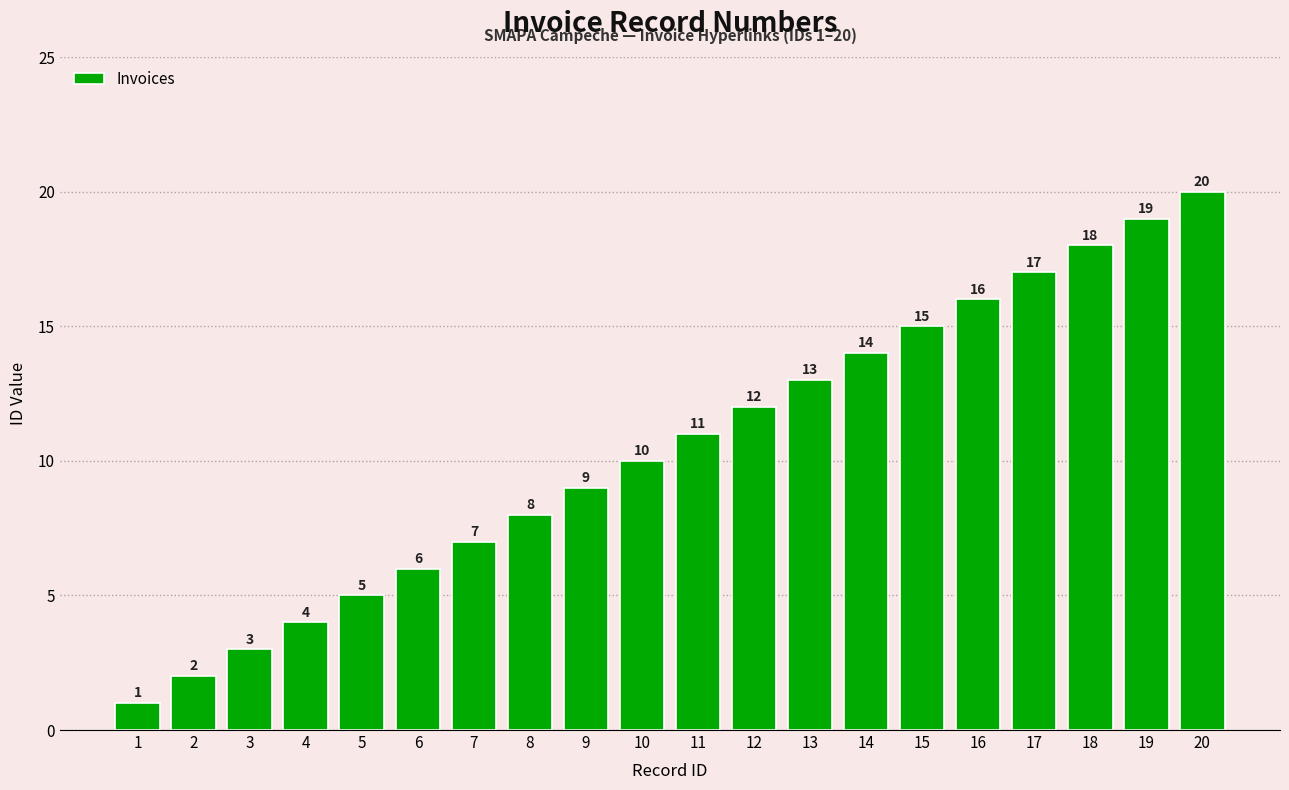

How many data points does each series have?

20